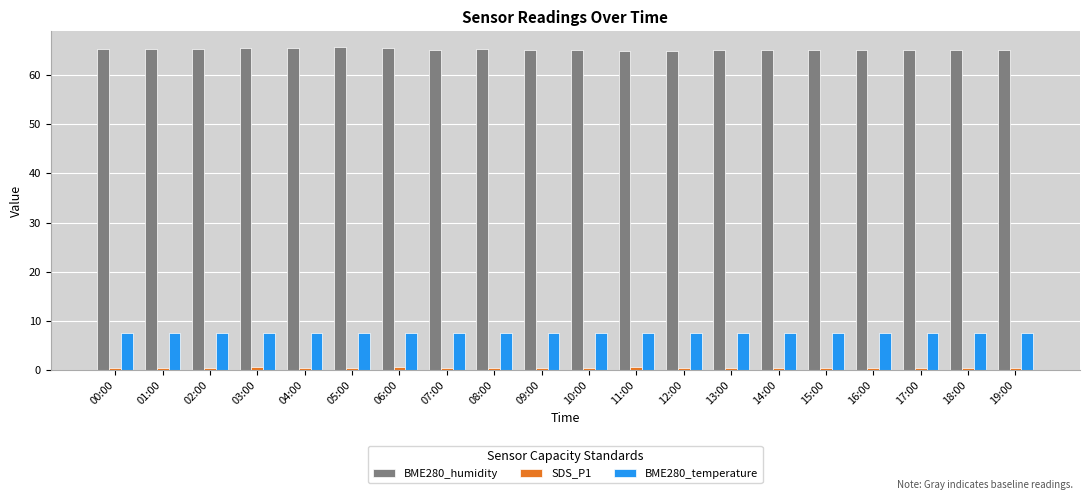

What is the maximum value shown in the chart?

65.6